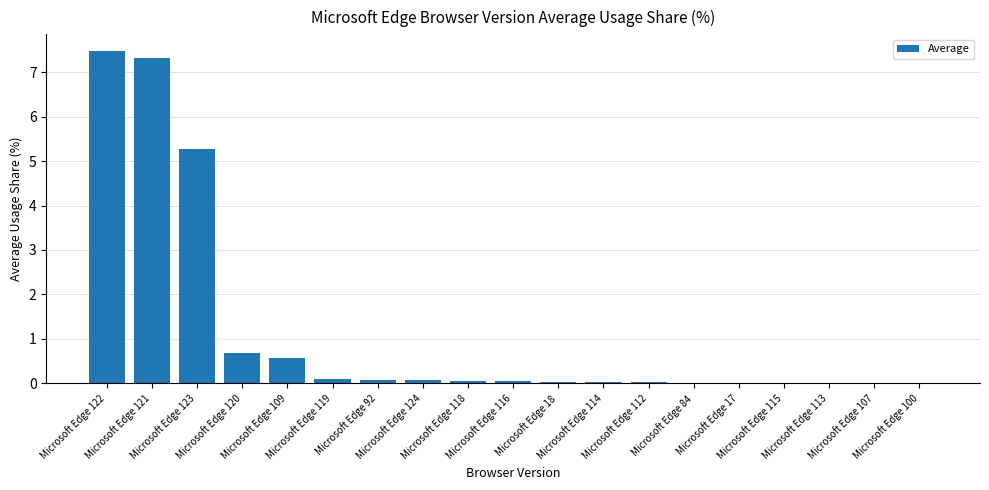

What is the maximum value shown in the chart?

7.5